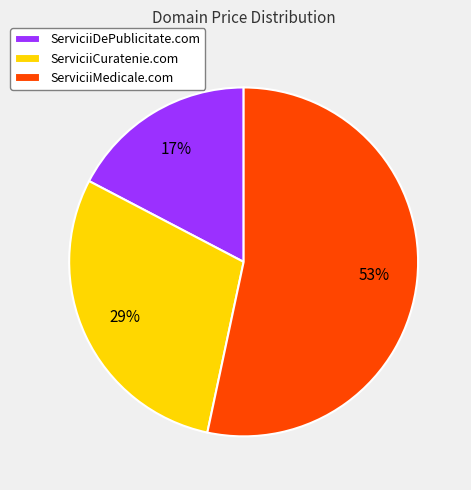

Rank the categories by value from highest to lowest.

ServiciiMedicale.com, ServiciiCuratenie.com, ServiciiDePublicitate.com